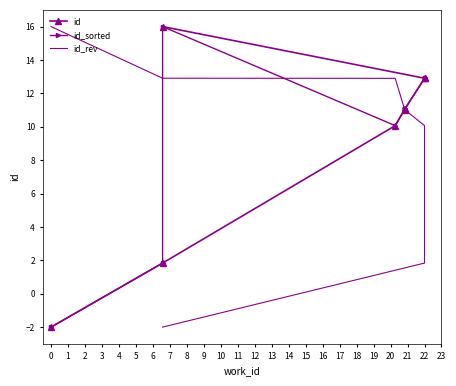

Which series has the widest spread of values?

id